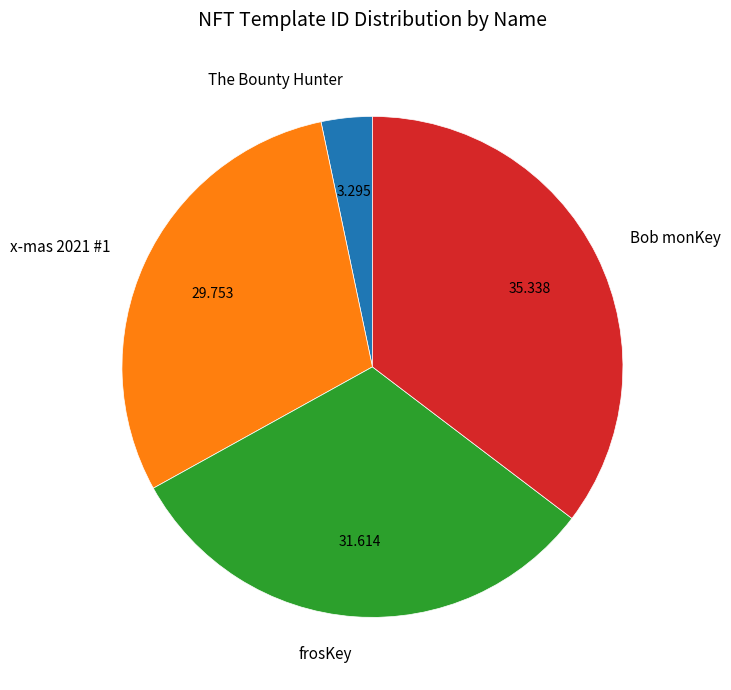

Does frosKey account for over 50% of the chart?

No